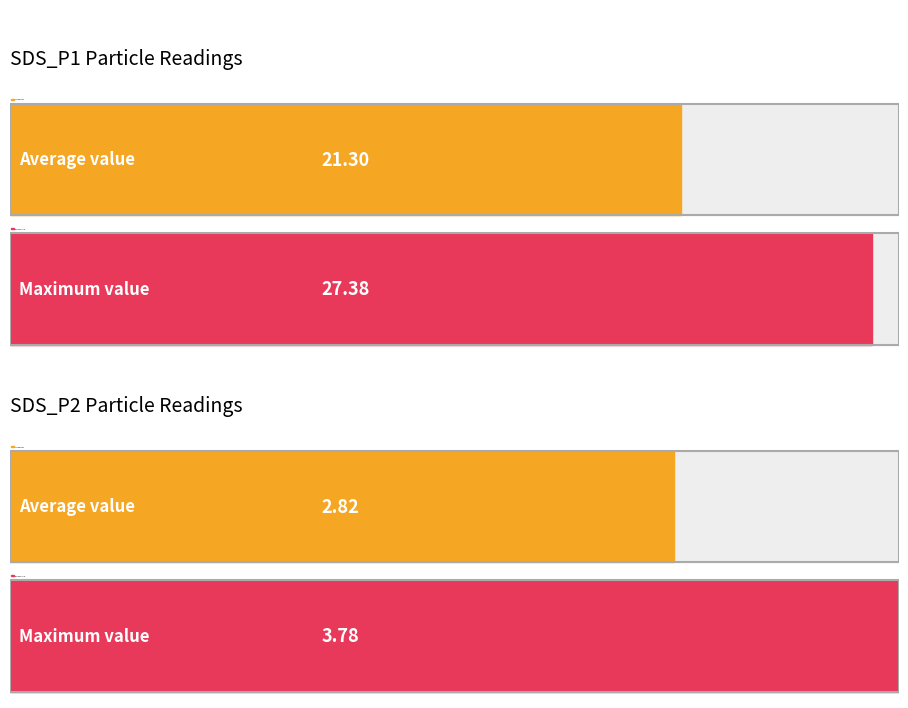

True or false: SDS_P2 has a value of 5.7 at 00:36.

False